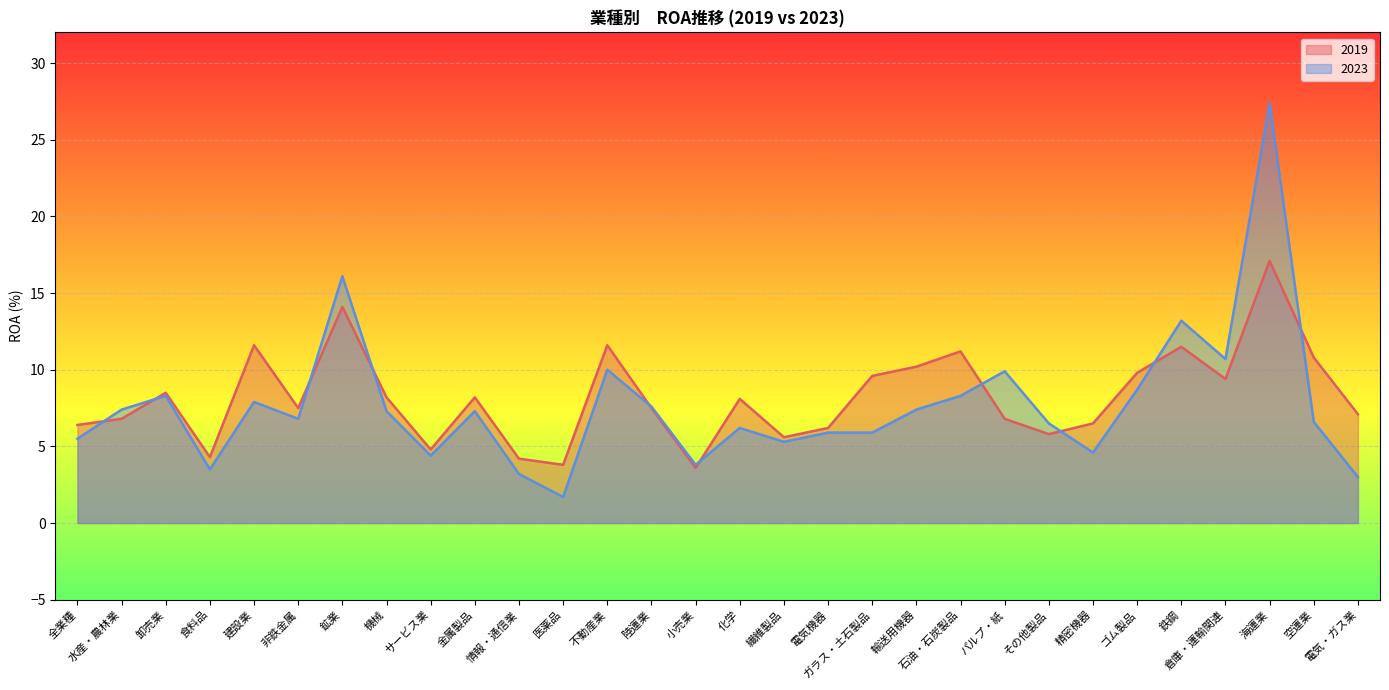

The value of 2019 at 空運業 is 10.8. True or false?

True